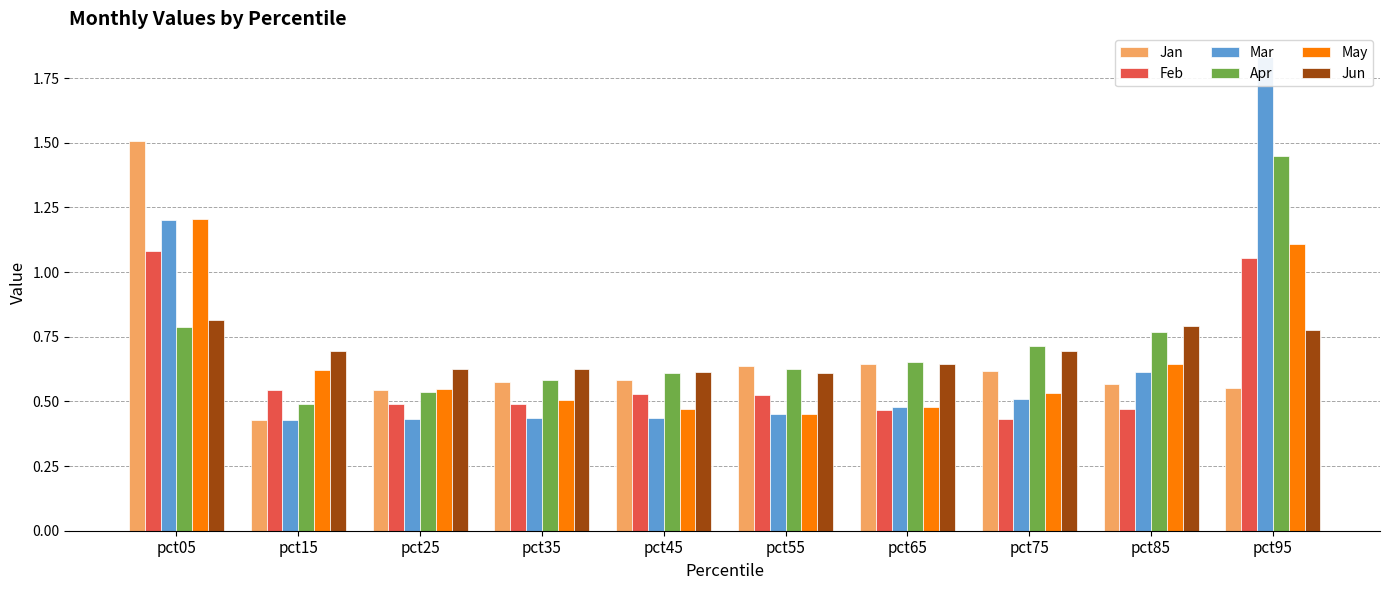

What is the value of the Apr bar at the 4th from the left?

0.6